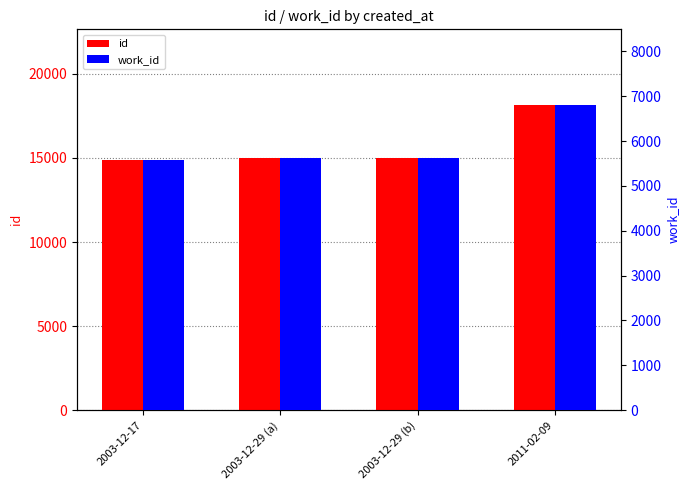

Is it true that id equals 5115 at 2003-12-29 (b)?

False